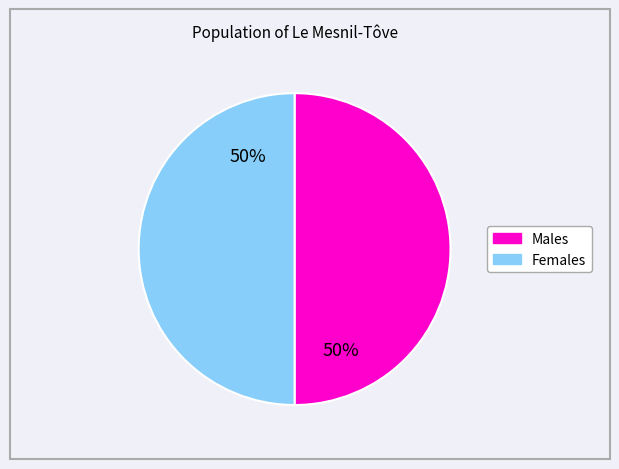

To the nearest percent, what is the average slice percentage?

50%